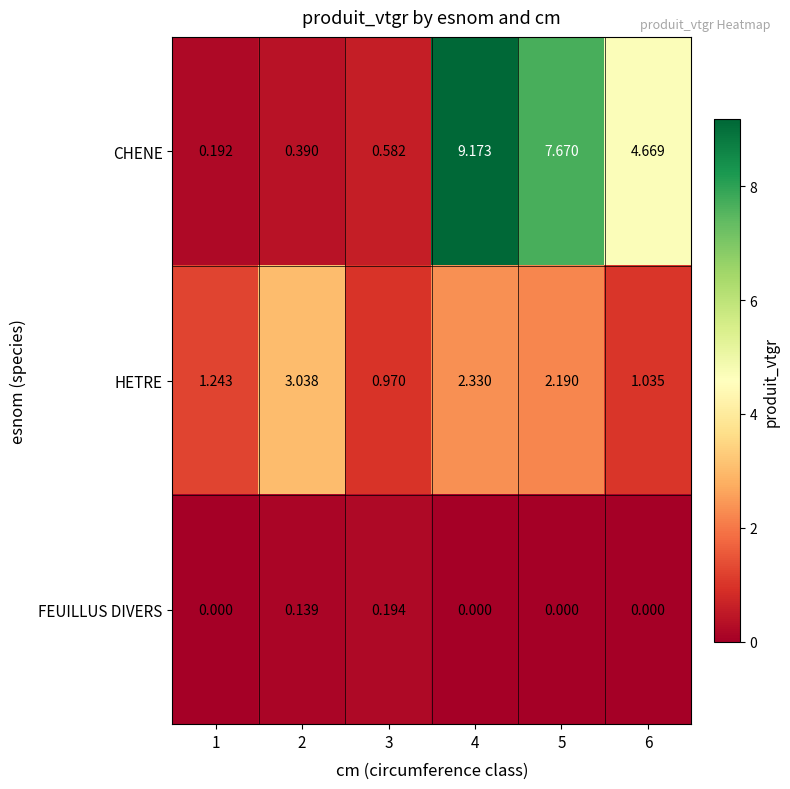

Is the value of CHENE at 5 greater than the value of HETRE at 1?

Yes